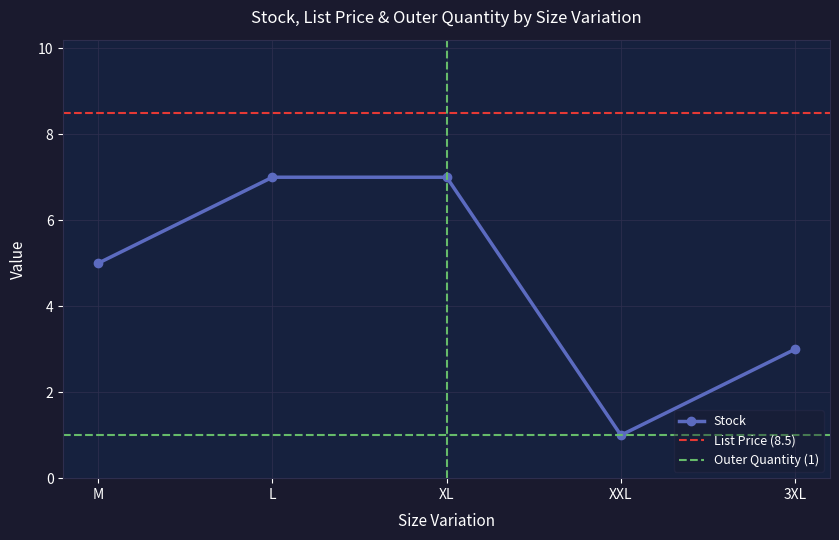

Reading left to right, what are all the values shown in this chart?

Stock: M=5.0	L=7.0	XL=7.0	XXL=1.0	3XL=3.0
List Price: M=8.5	L=8.5	XL=8.5	XXL=8.5	3XL=8.5
Outer Quantity: M=1.0	L=1.0	XL=1.0	XXL=1.0	3XL=1.0